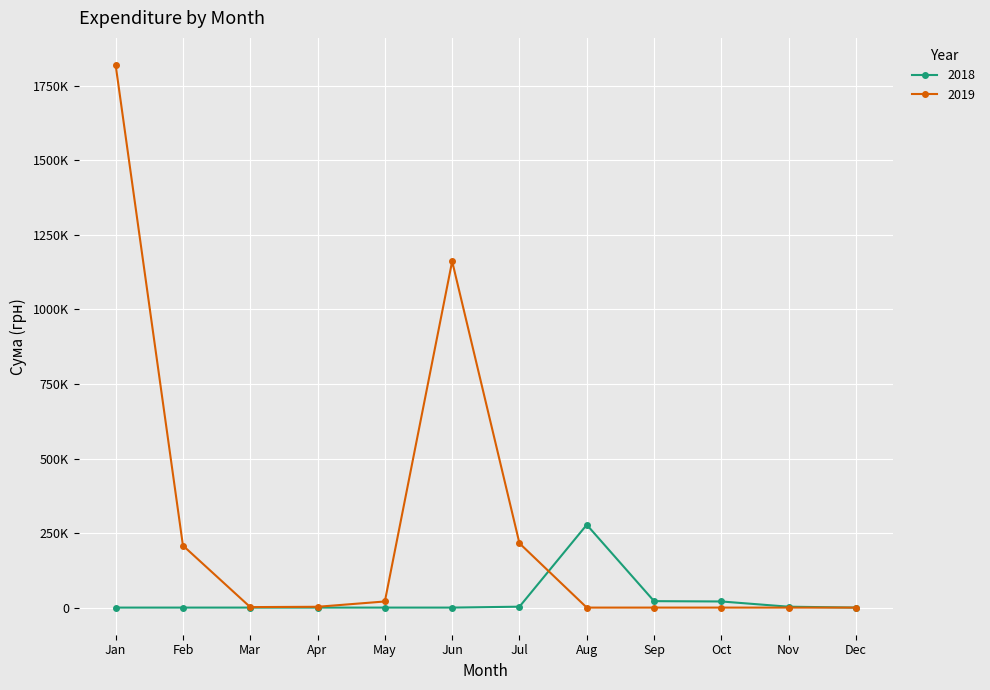

At which category does 2019 reach its first local peak?

Jun